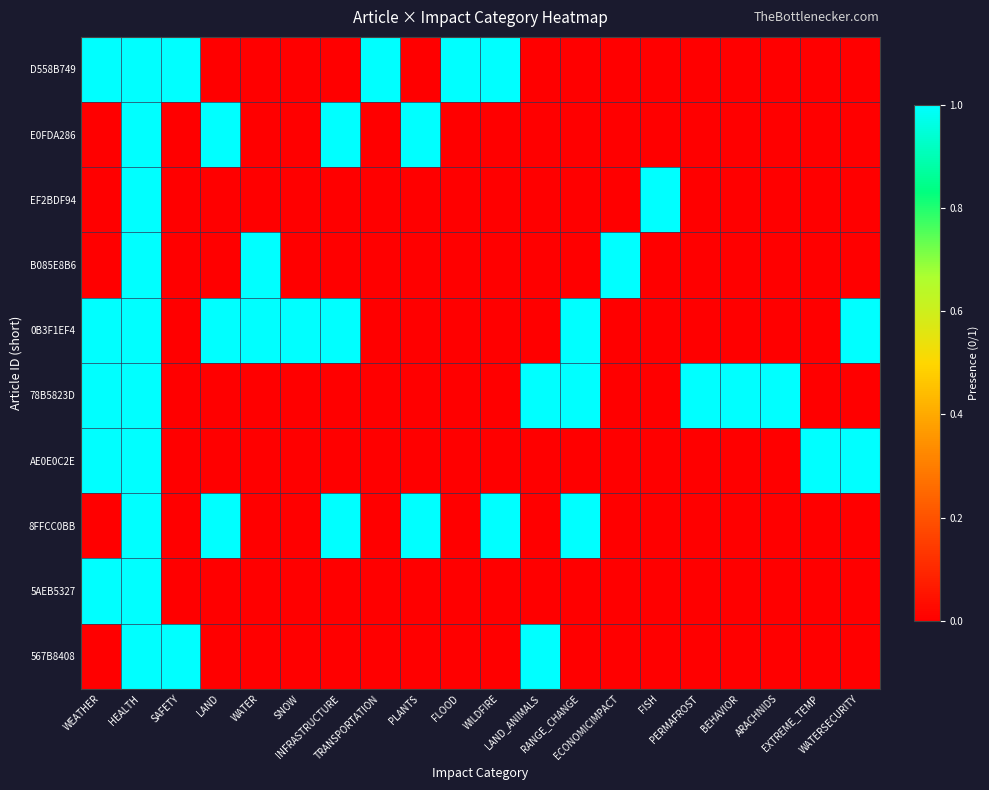

At INFRASTRUCTURE, list the series in order from largest to smallest.

E0FDA286, 0B3F1EF4, 8FFCC0BB, D558B749, EF2BDF94, B085E8B6, 78B5823D, AE0E0C2E, 5AEB5327, 567B8408